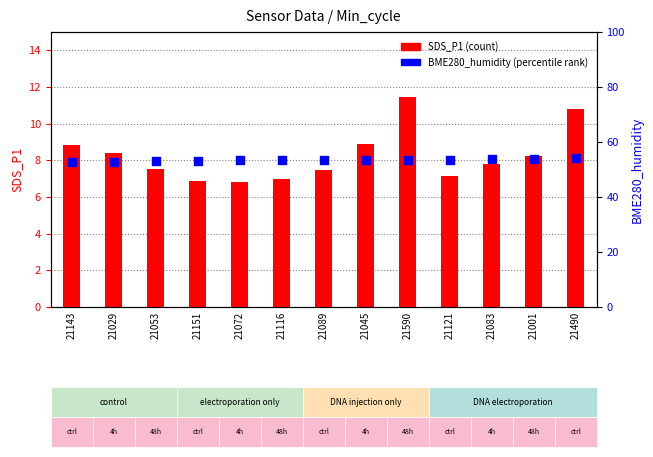

At which category is the sum across all series the highest?

21490